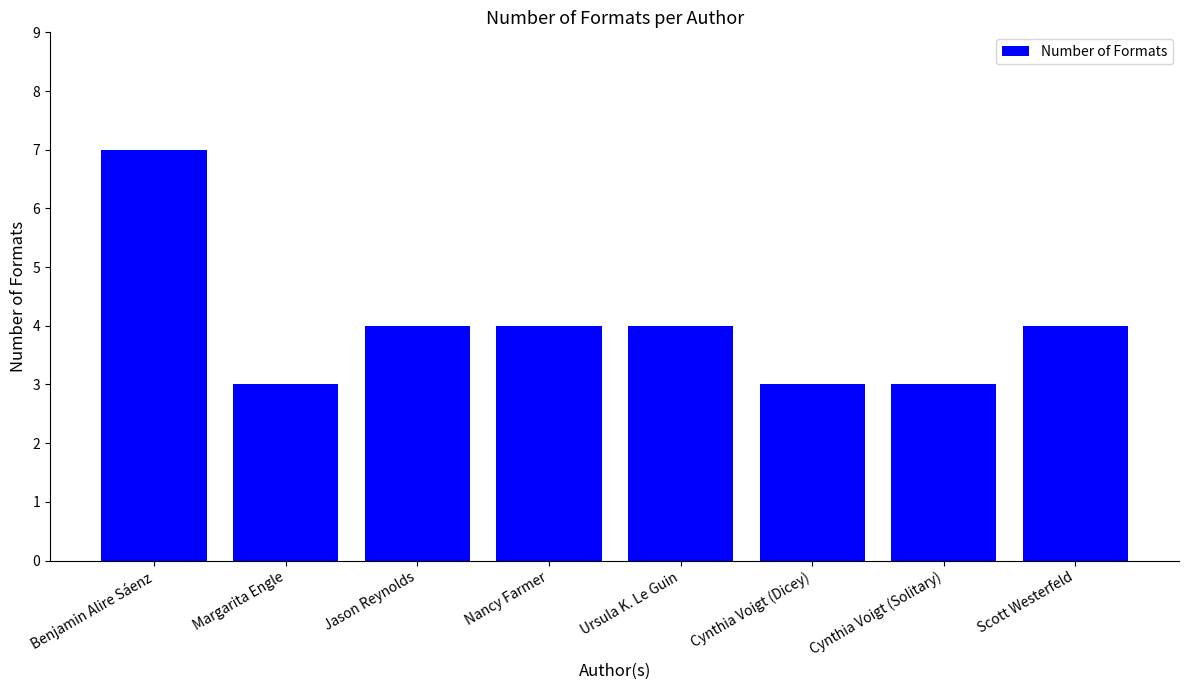

What is the smallest value displayed?

3